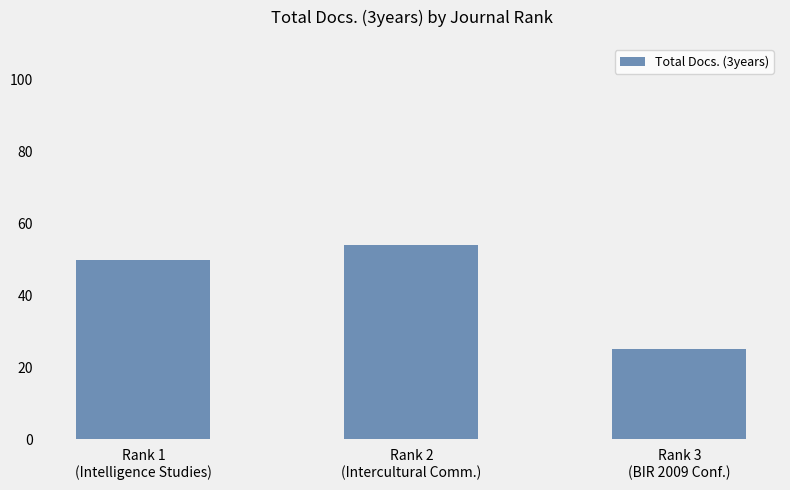

At which category does the chart reach its peak across all series?

Rank 2
(Intercultural Comm.)